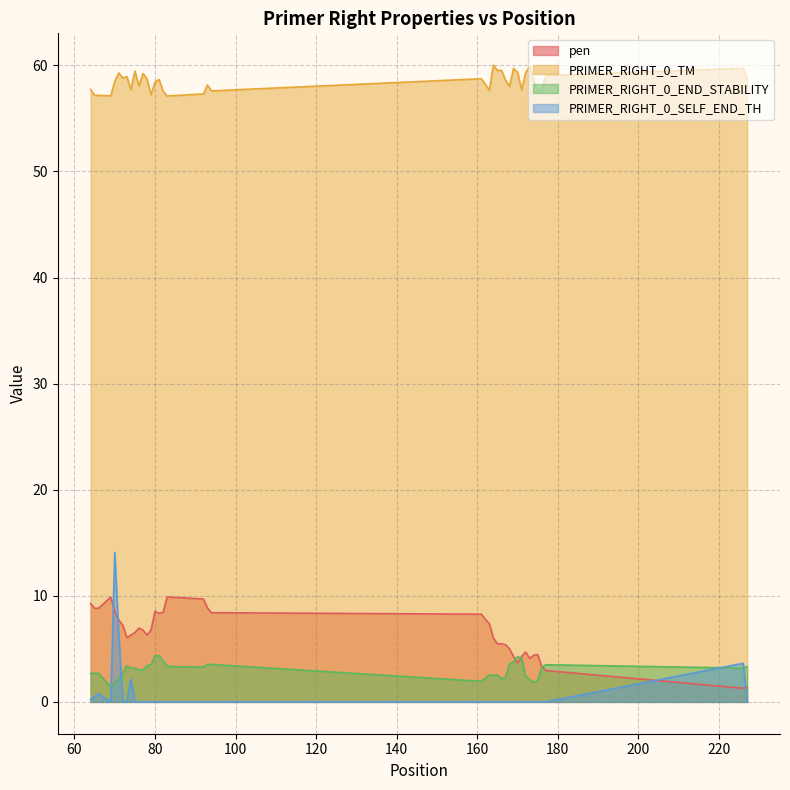

List the series in order of their peak value, lowest first.

PRIMER_RIGHT_0_END_STABILITY, pen, PRIMER_RIGHT_0_SELF_END_TH, PRIMER_RIGHT_0_TM